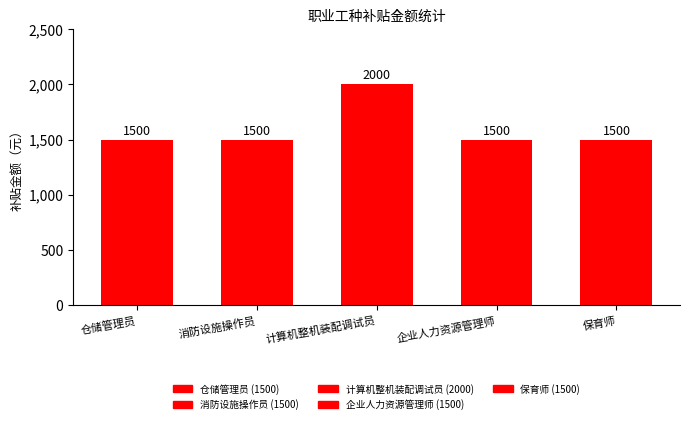

What is the greatest value displayed?

2000